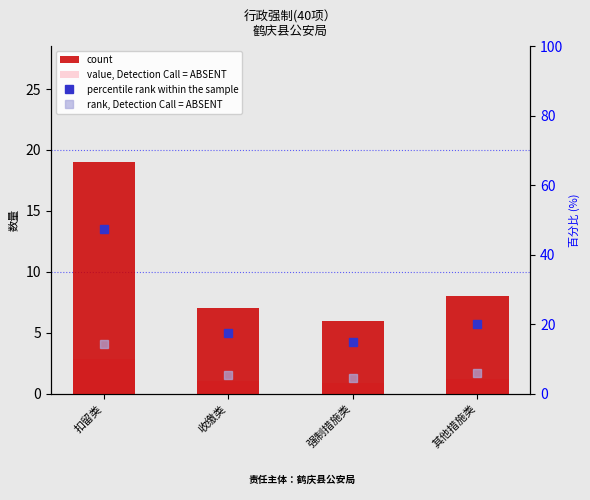

Reading left to right, extract all data points from this chart.

count: 扣留类=19.0	收缴类=7.0	强制措施类=6.0	其他措施类=8.0
percentile rank within the sample: 扣留类=47.5	收缴类=17.5	强制措施类=15.0	其他措施类=20.0
rank, Detection Call = ABSENT: 扣留类=14.2	收缴类=5.2	强制措施类=4.5	其他措施类=6.0